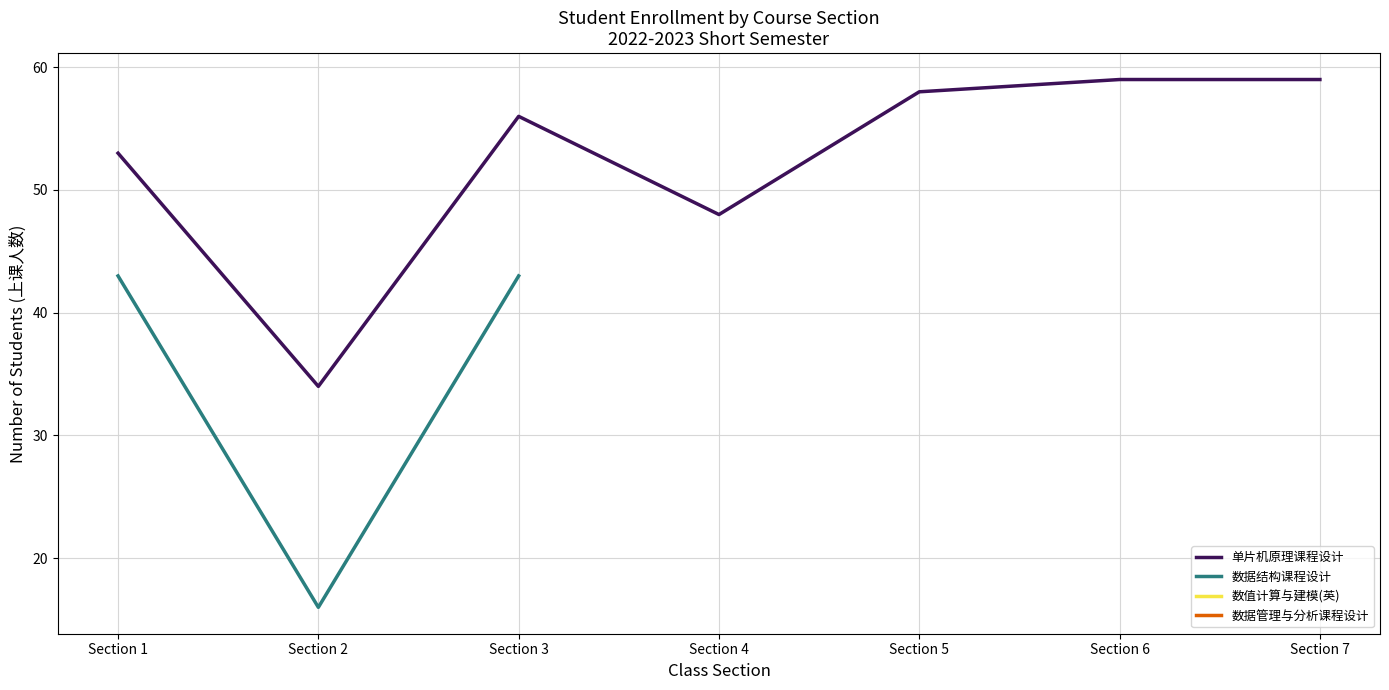

Where is 单片机原理课程设计 nearest to the value 46?

Section 4